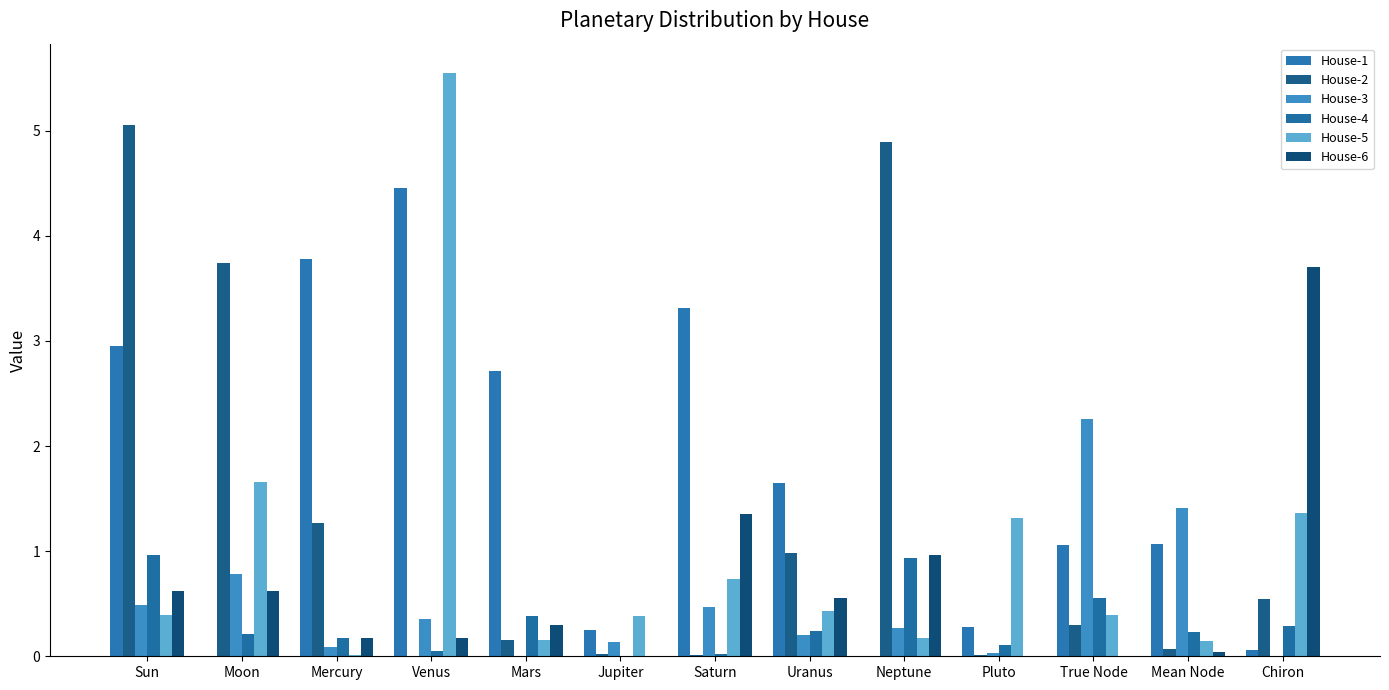

How many groups of bars are there?

13